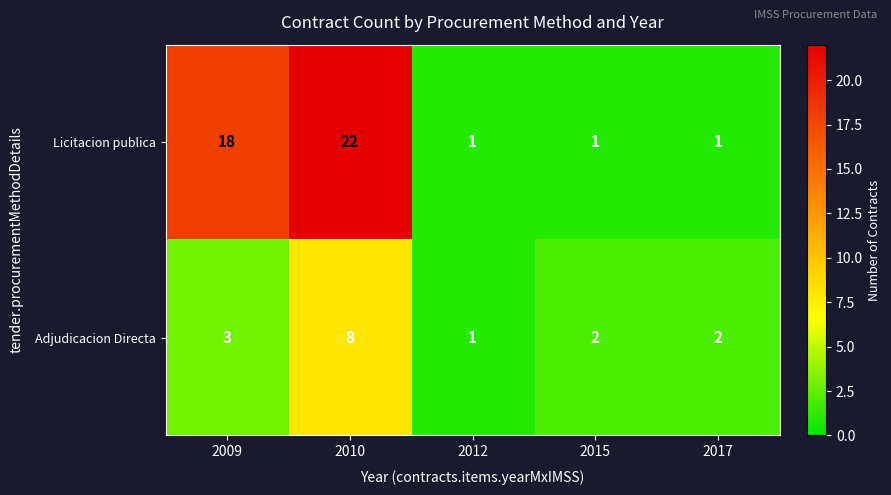

Count the Licitacion publica values in the range 1 to 18.

4